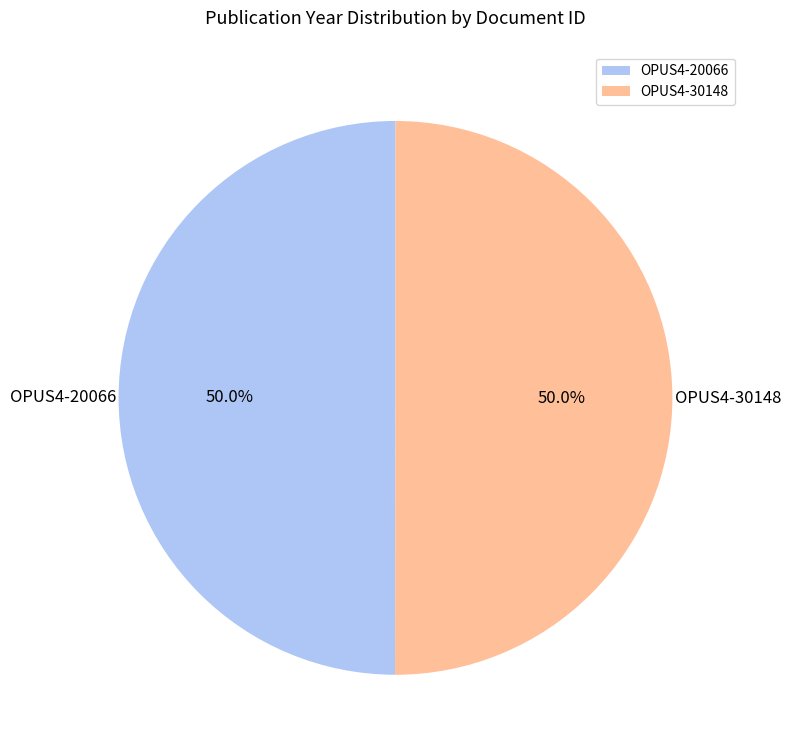

Is the sum of OPUS4-20066 and OPUS4-30148 greater than half?

Yes